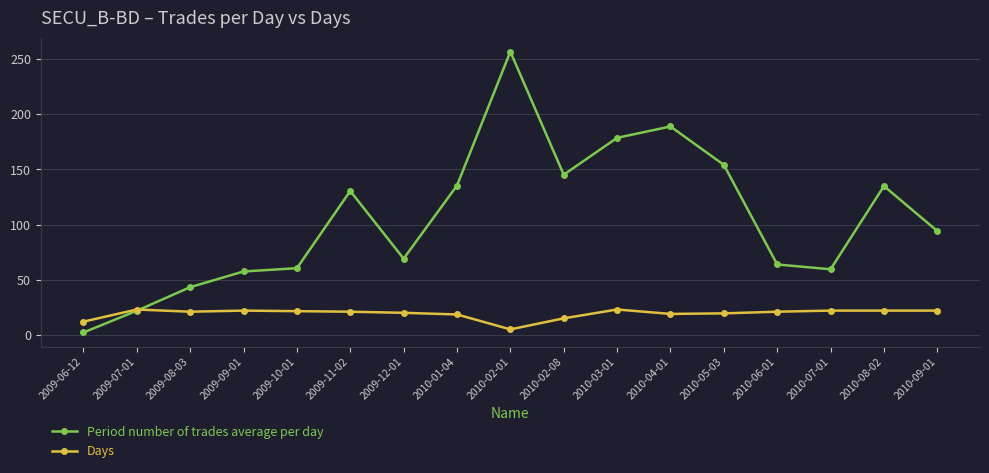

True or false: Period number of trades average per day has a value of 103.8 at 2010-05-03.

False